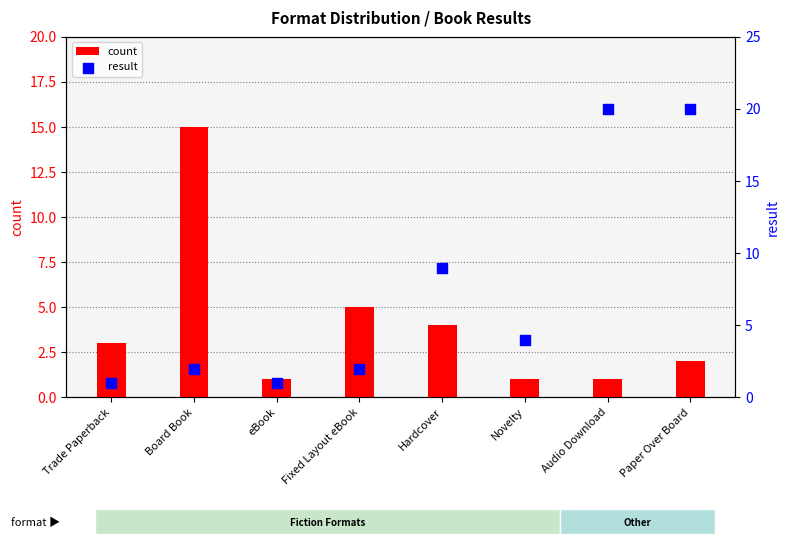

What is the total value across all series at Fixed Layout eBook?

7